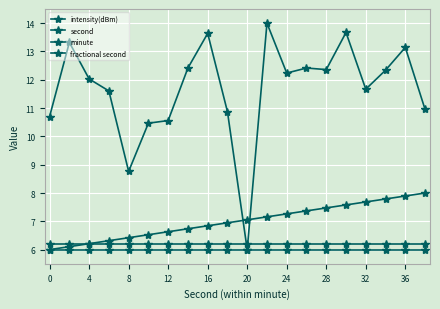

Count the number of data series in this chart.

4